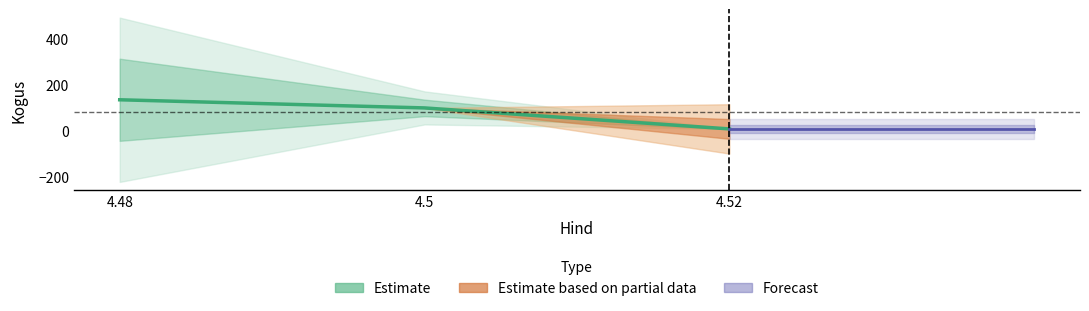

Reading right to left, what are all the values shown in this chart?

4.52=10.0	4.5=101.0	4.48=136.3